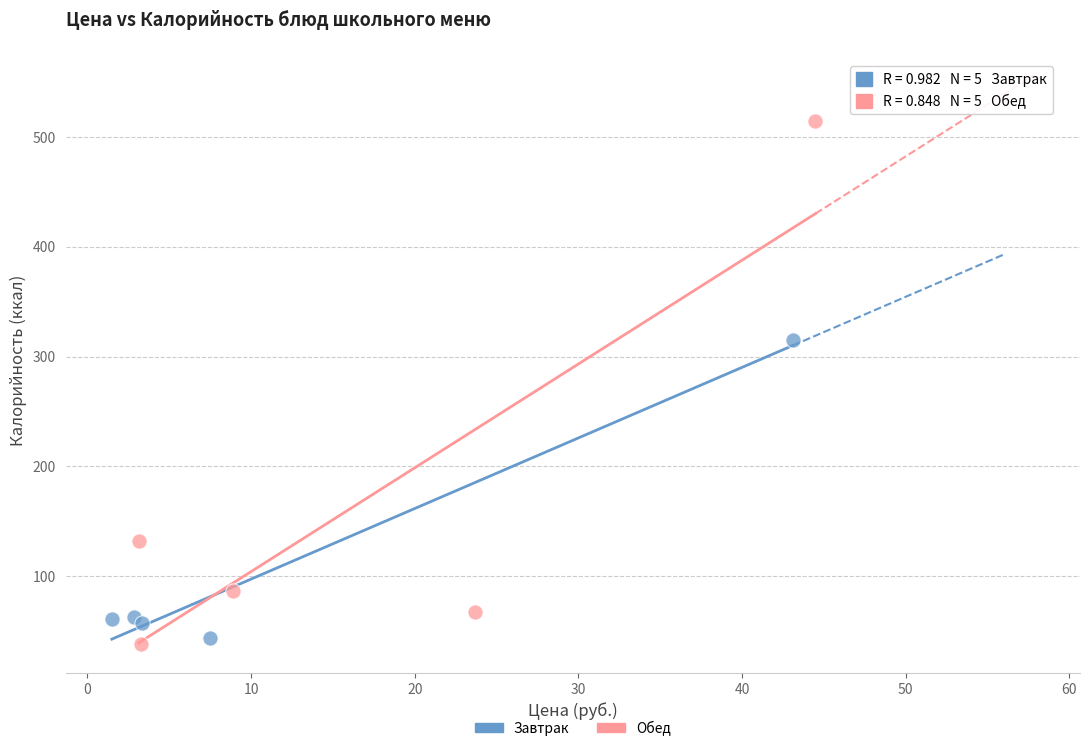

What are all the series names shown in the legend?

Завтрак, Обед